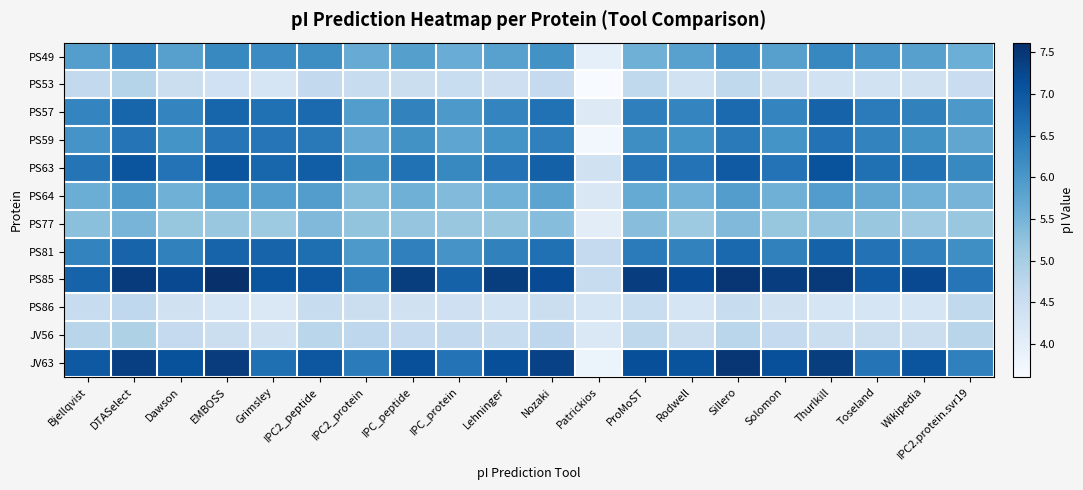

List the series in order of their peak value, lowest first.

PS86, PS53, JV56, PS77, PS64, PS49, PS59, PS57, PS81, PS63, JV63, PS85